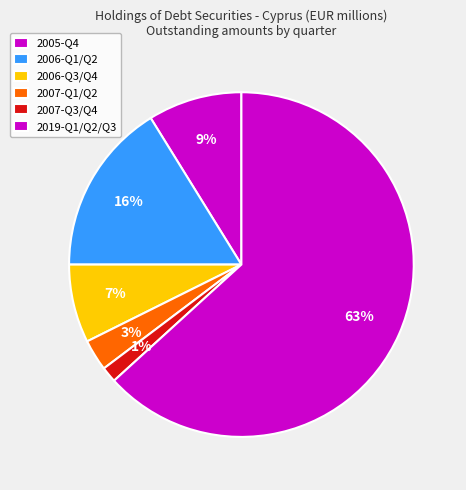

What is the largest slice in the pie chart?

2019-Q1